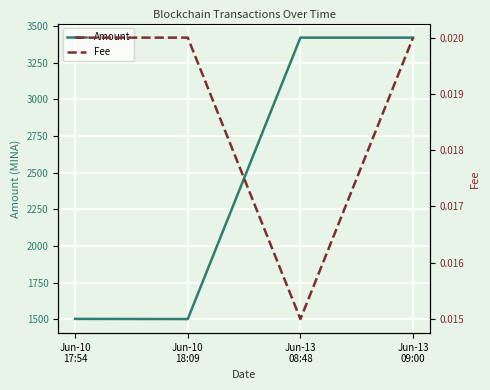

Where is the first local minimum for Amount?

Jun-10
18:09